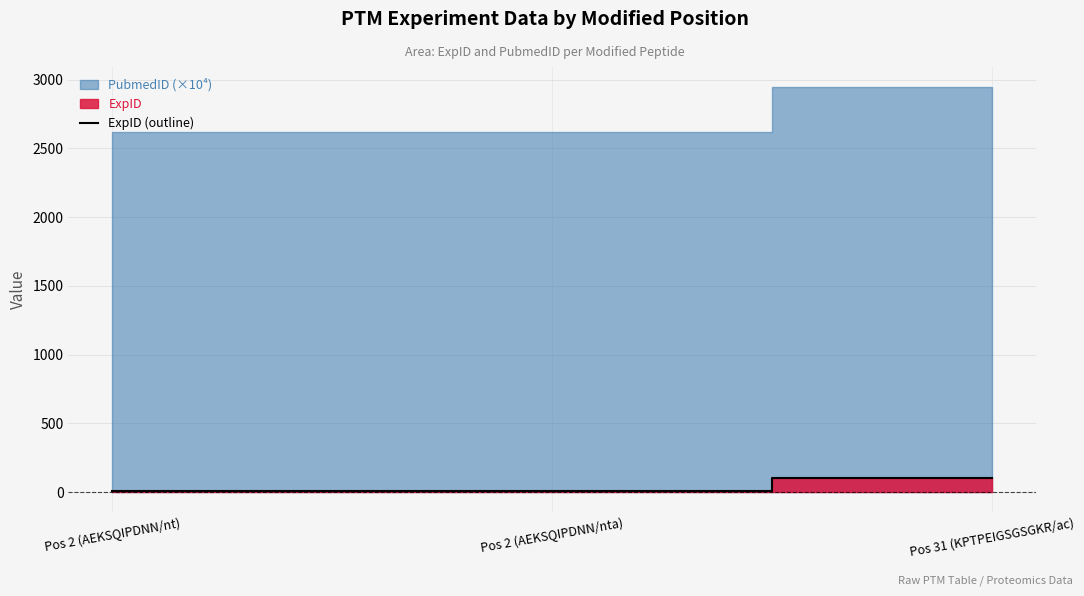

What is the minimum value shown in the chart?

5